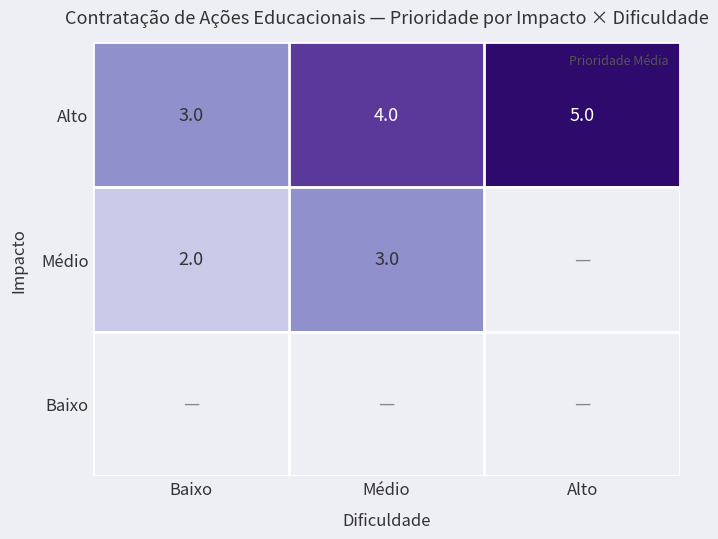

Rank the categories by Médio value from lowest to highest.

Baixo, Médio, Alto